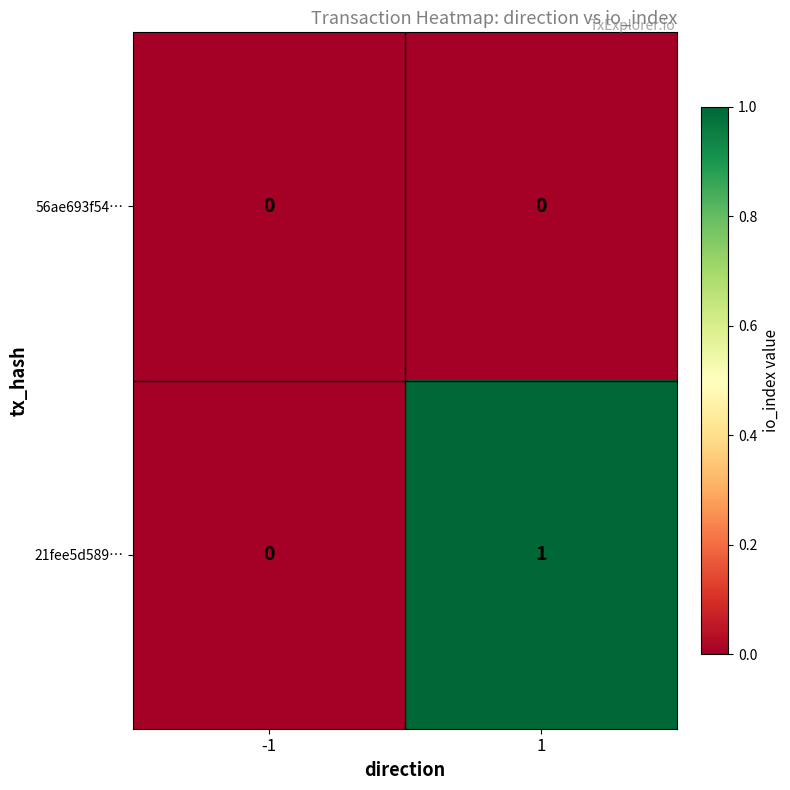

Which label corresponds to the largest value in the chart?

1